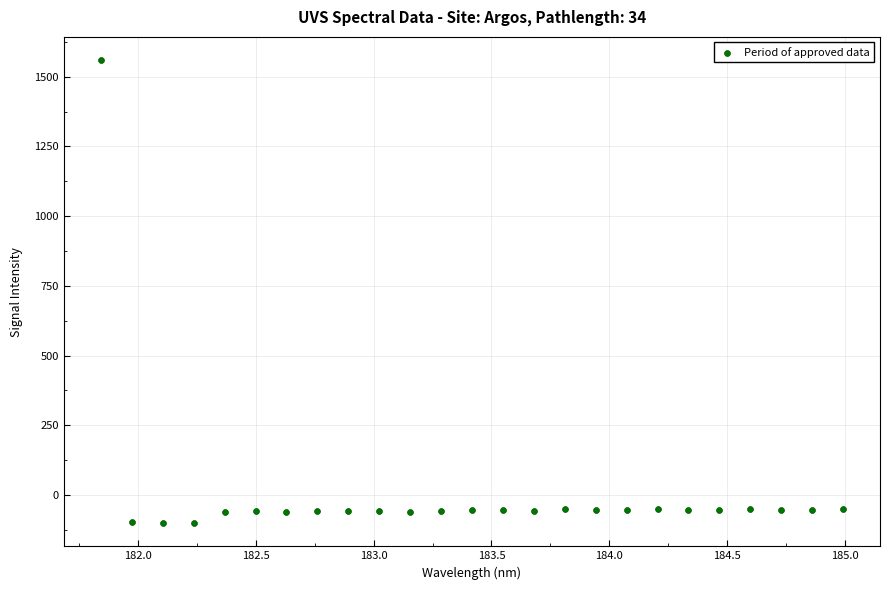

What is the range of Y values (max minus min)?

1661.0